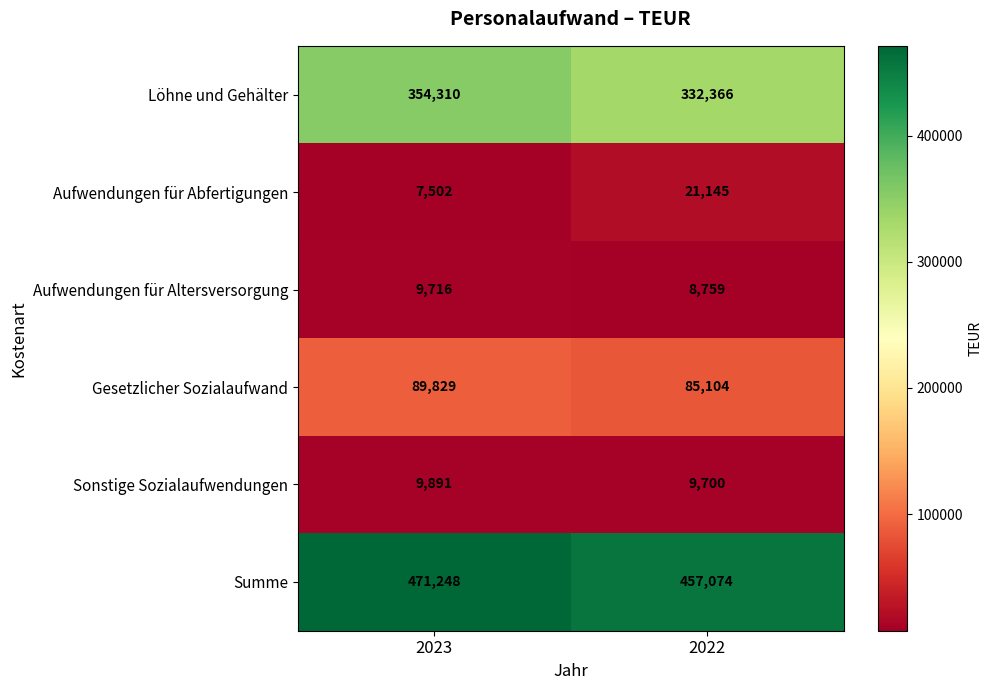

What value does the Gesetzlicher Sozialaufwand series have at 2022, to the nearest 10?

85100